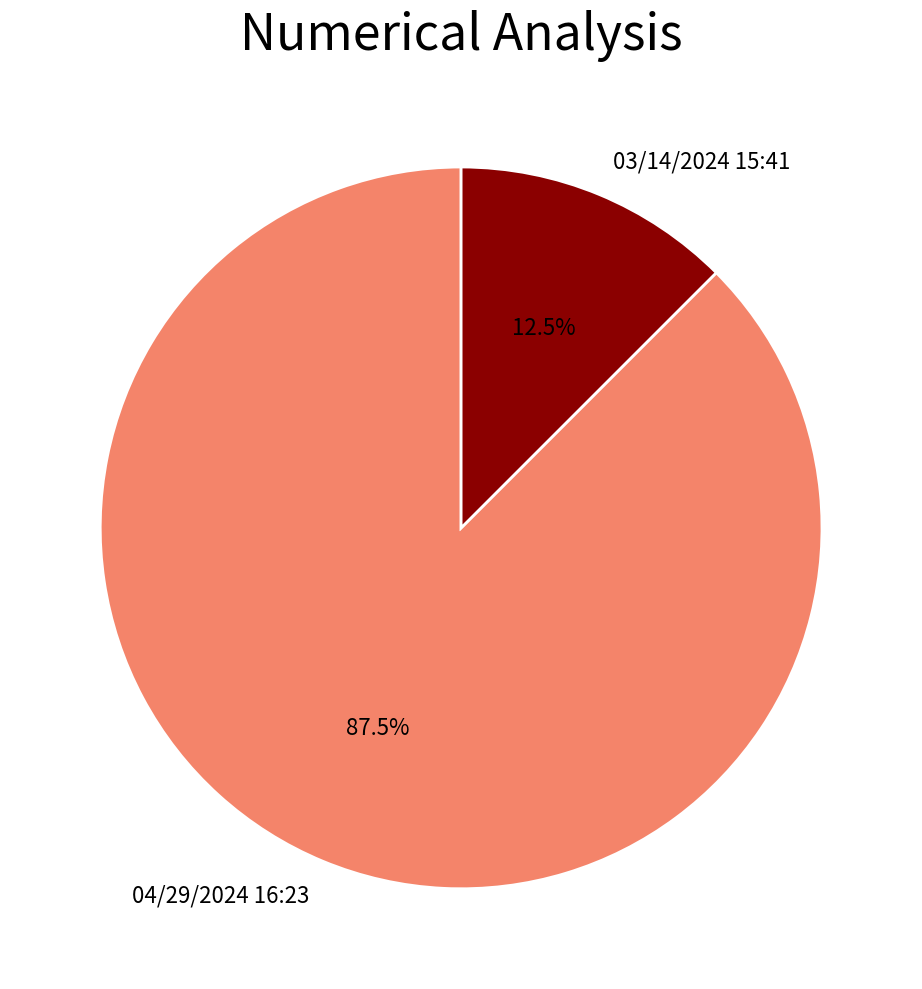

Is there a majority slice in this chart?

Yes